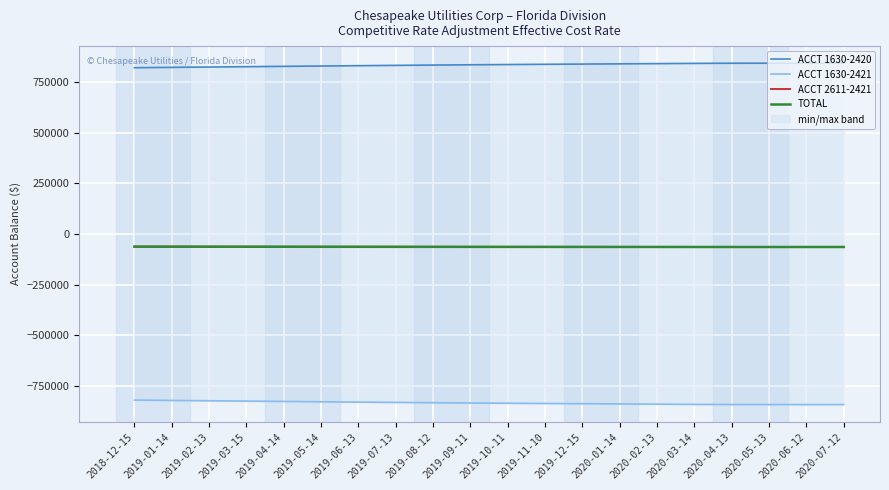

The ACCT 1630-2421 series shows -831162 at 2019-07-13. True or false?

True